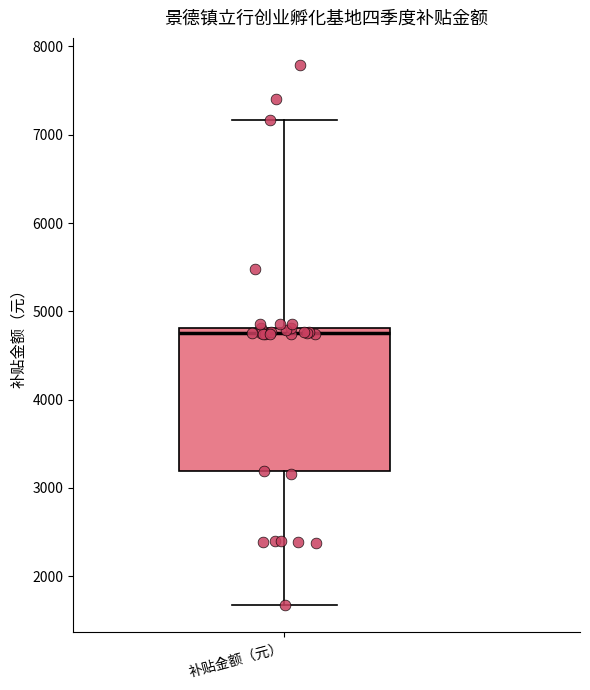

Where does the upper whisker of the box for 补贴金额（元） end on the y-axis? The values are not printed on the chart, so give them approximately, as read against the axis.

7200